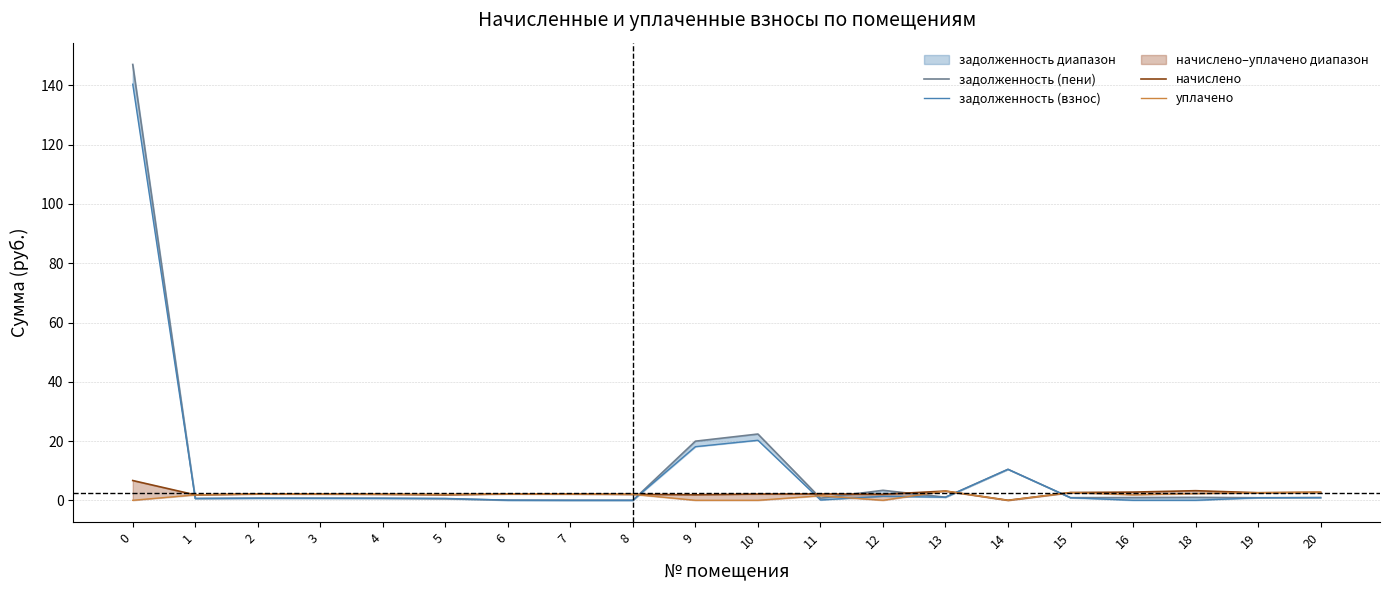

What is the highest value of the начислено series?

6.7